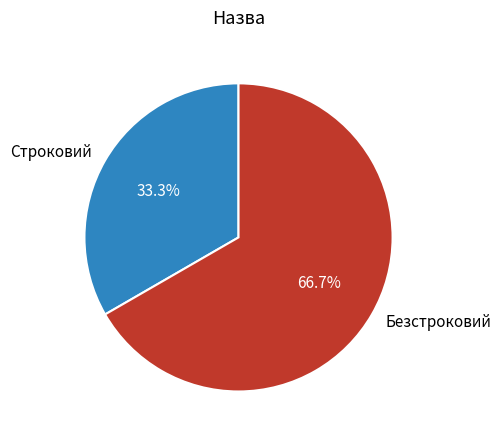

Combined, what portion of the pie is Строковий and Безстроковий?

100.0%